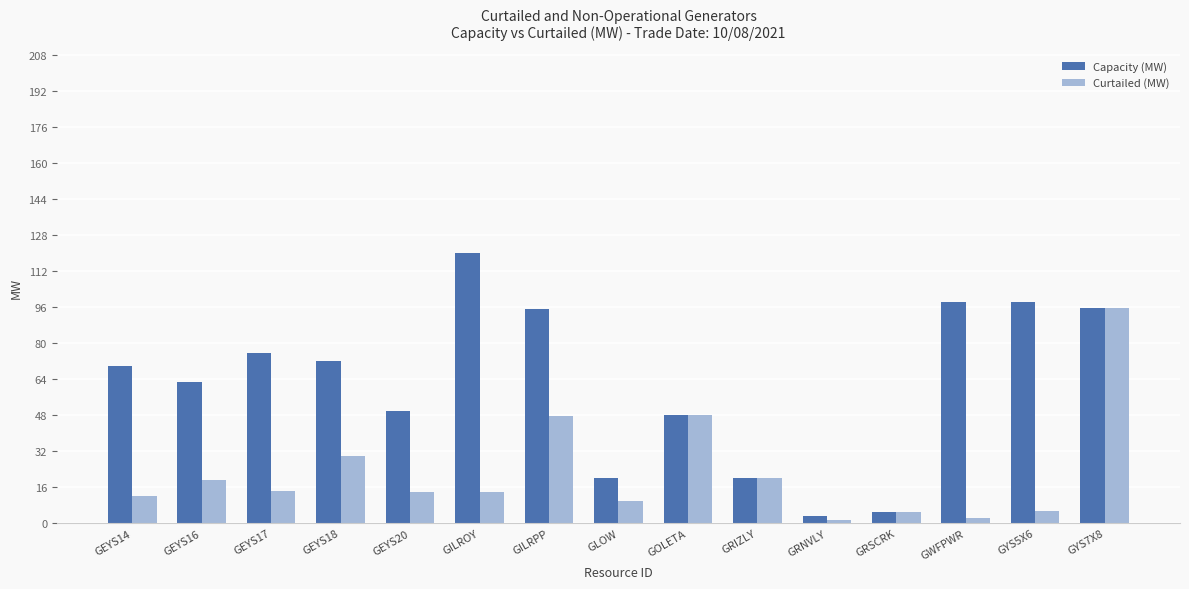

What is the label of the 13th bar from the right?

GEYS17